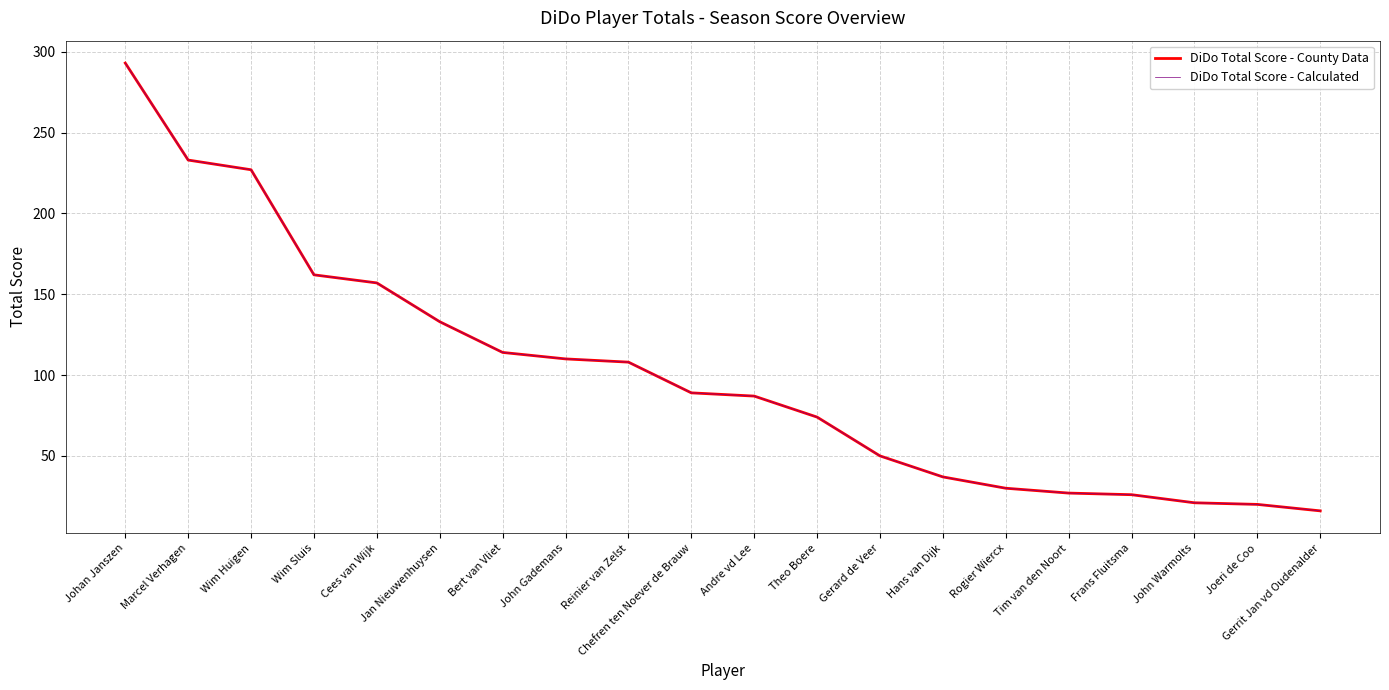

List the labels in order of DiDo Total Score - Calculated value, largest first.

Johan Janszen, Marcel Verhagen, Wim Huigen, Wim Sluis, Cees van Wijk, Jan Nieuwenhuysen, Bert van Vliet, John Gademans, Reinier van Zelst, Chefren ten Noever de Brauw, Andre vd Lee, Theo Boere, Gerard de Veer, Hans van Dijk, Rogier Wiercx, Tim van den Noort, Frans Fluitsma, John Warmolts, Joeri de Coo, Gerrit Jan vd Oudenalder